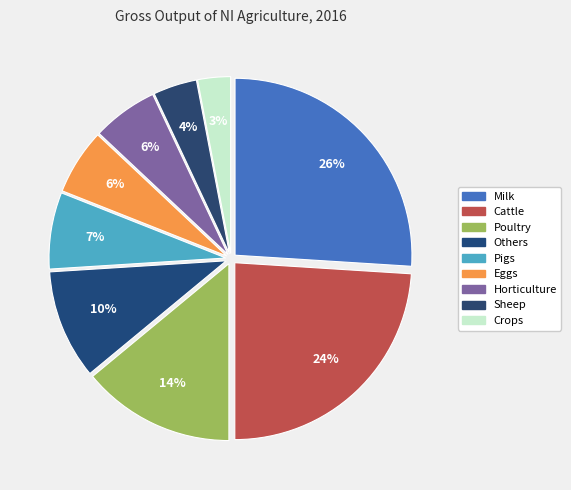

How many segments does this pie chart have?

9